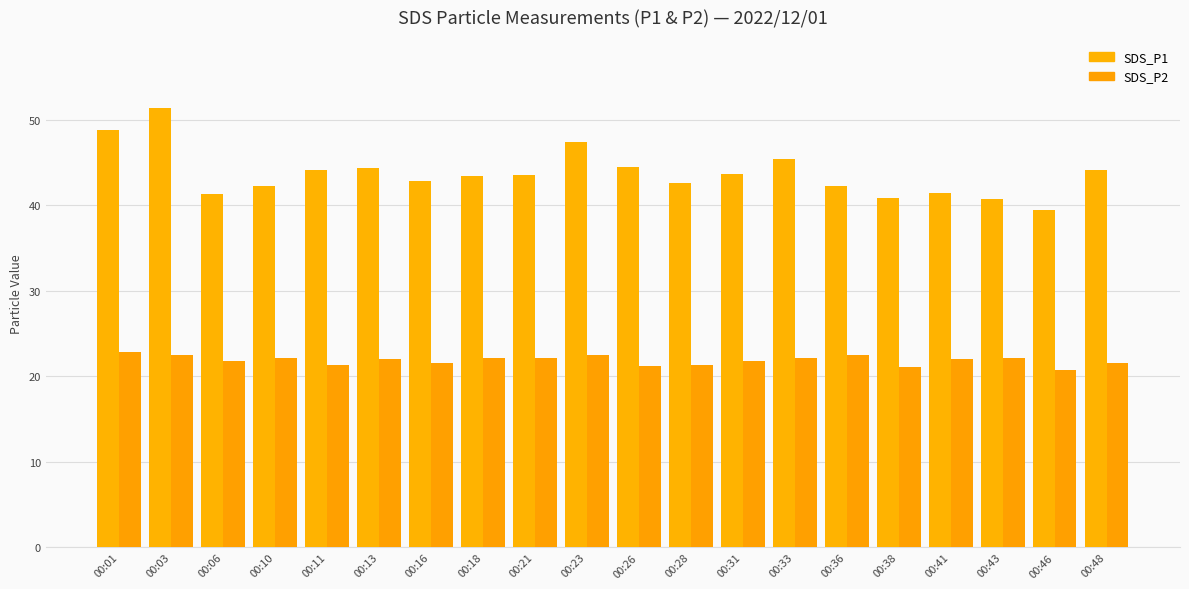

Reading left to right, transcribe all the data shown in this chart.

SDS_P1: 48.9	51.4	41.3	42.3	44.1	44.4	42.8	43.4	43.5	47.4	44.5	42.6	43.6	45.5	42.2	40.9	41.5	40.8	39.5	44.1
SDS_P2: 22.8	22.4	21.9	22.1	21.3	22.0	21.5	22.1	22.1	22.5	21.2	21.3	21.8	22.1	22.6	21.1	22.0	22.2	20.7	21.6